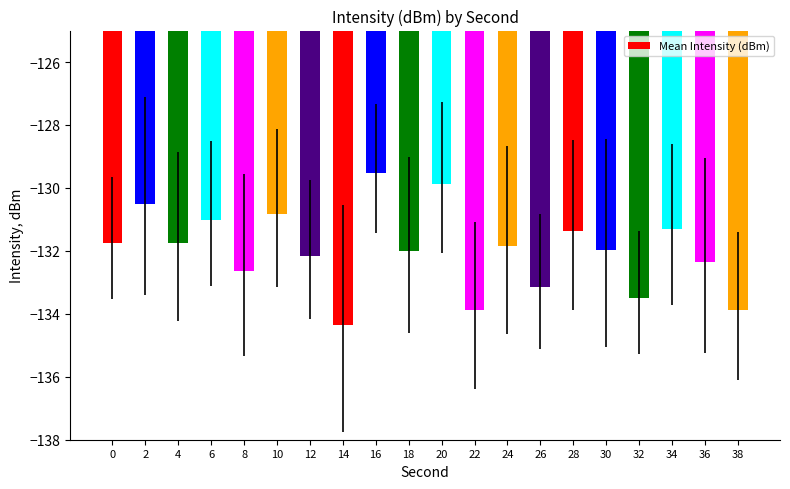

Is it true that the value at 16 is -73.6?

False